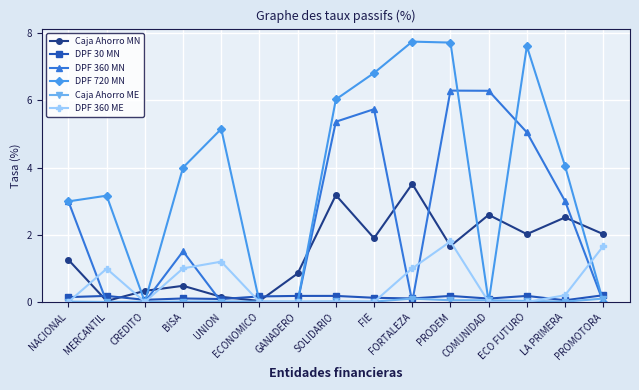

At which category is the sum across all series the highest?

PRODEM